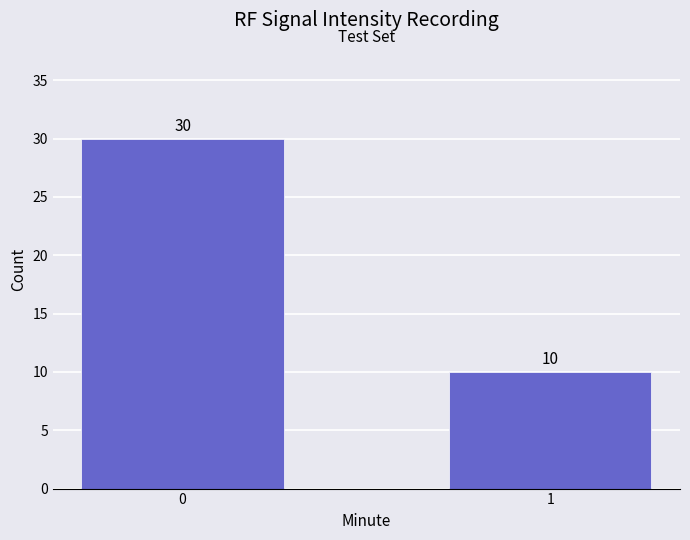

What is the sum of all values?

40